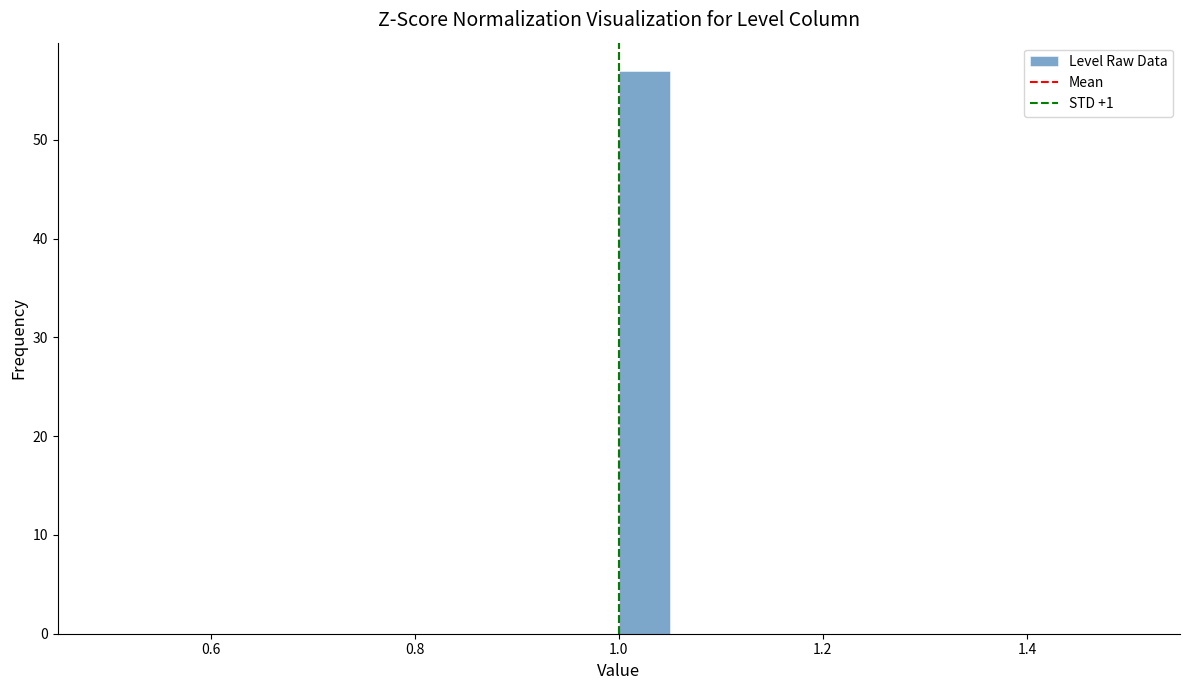

Read against the x-axis, roughly where is the centre of the tallest bar?

1.02